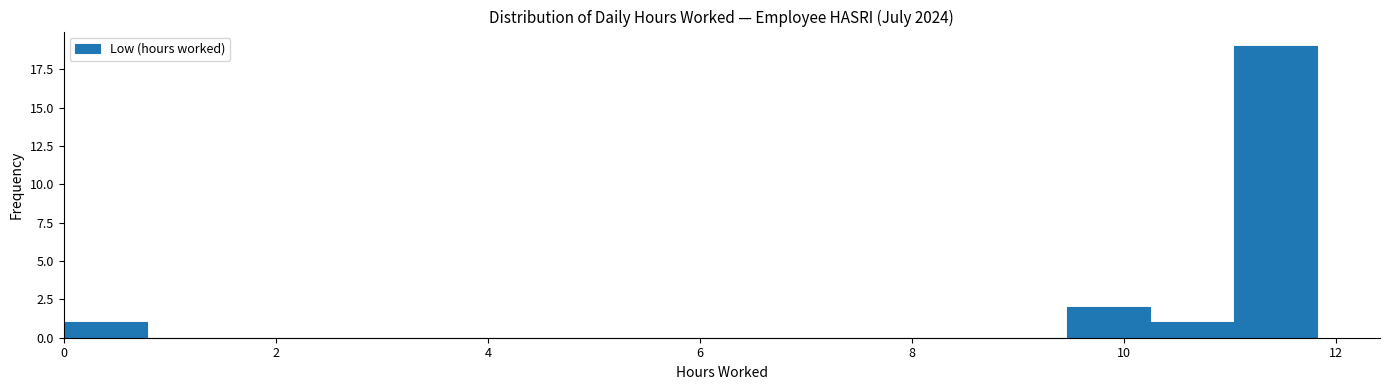

Read against the x-axis, roughly where is the centre of the tallest bar?

11.4